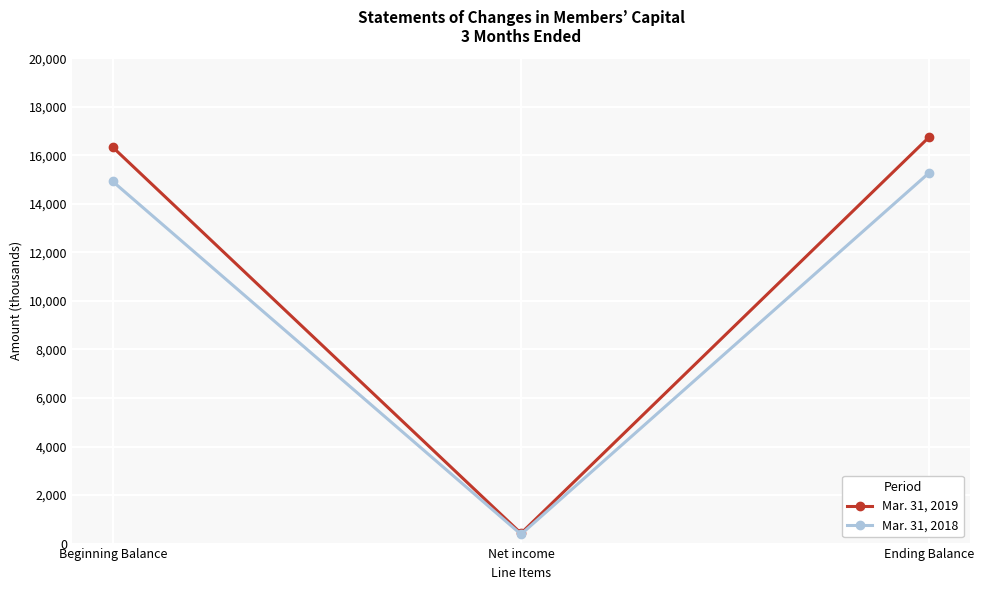

List the series in order of their peak value, highest first.

Mar. 31, 2019, Mar. 31, 2018